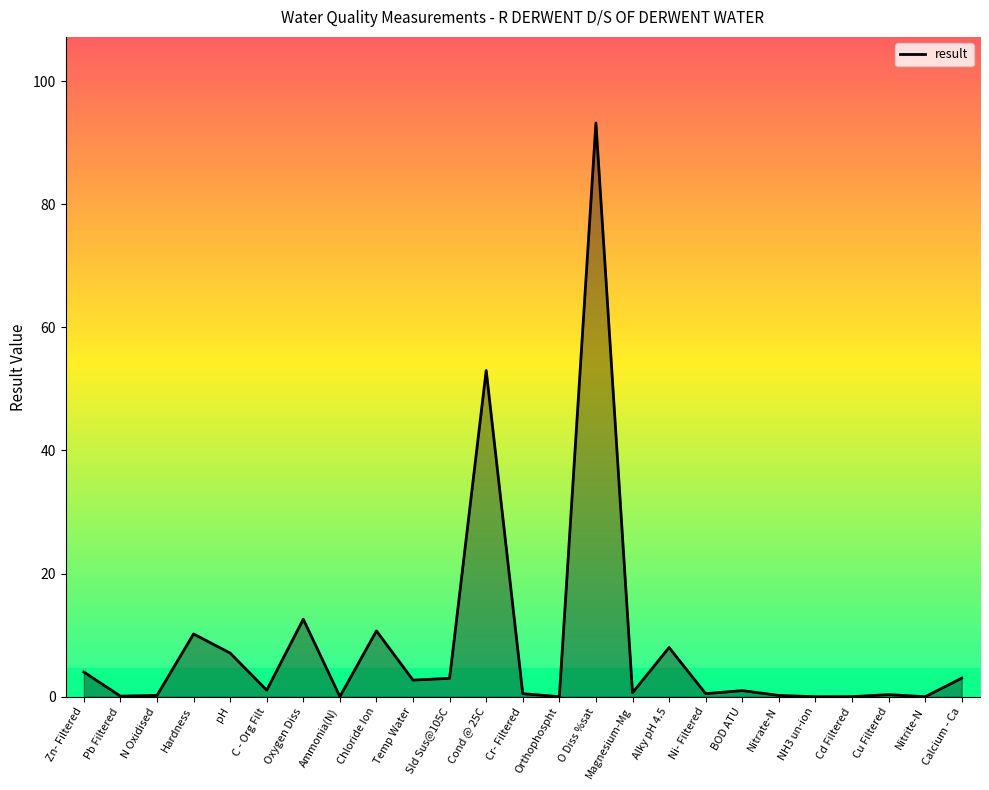

What is the maximum value shown in the chart?

93.2